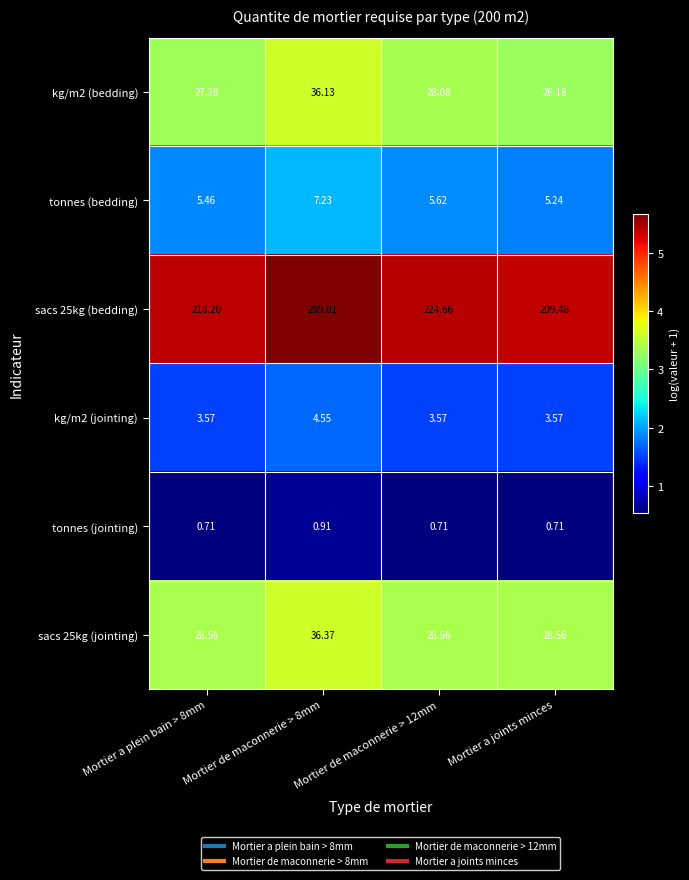

At which category is the sum across all series the highest?

Mortier de maconnerie > 8mm